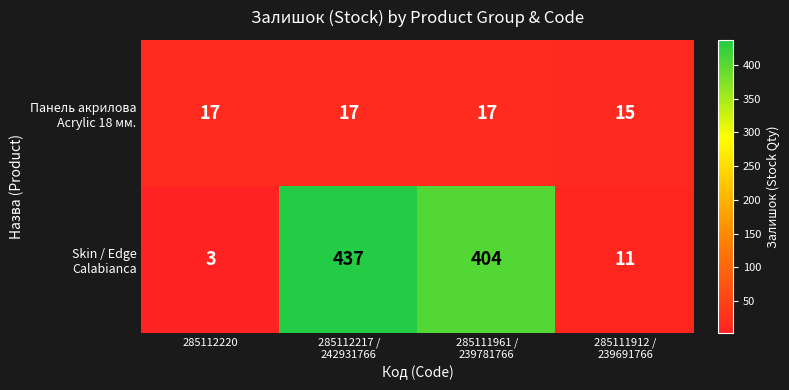

Which category has the lowest value across all series?

285112220